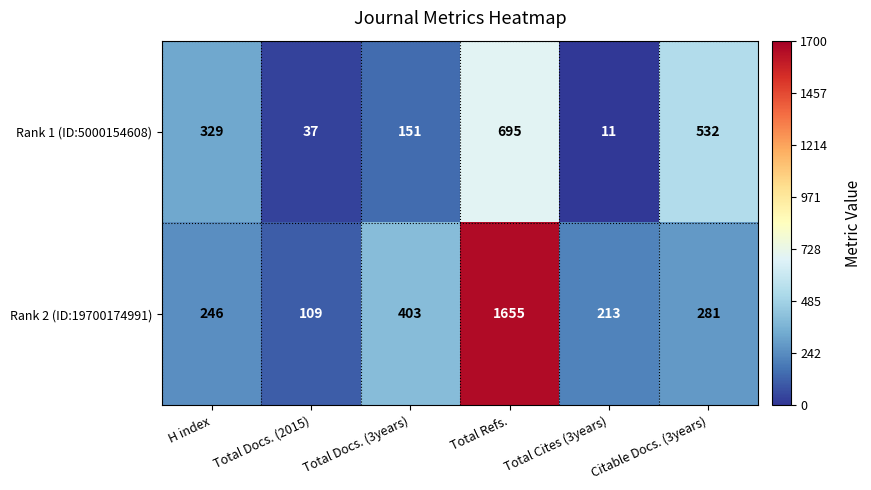

At H index, list the series in order from smallest to largest.

Rank 2 (ID:19700174991), Rank 1 (ID:5000154608)